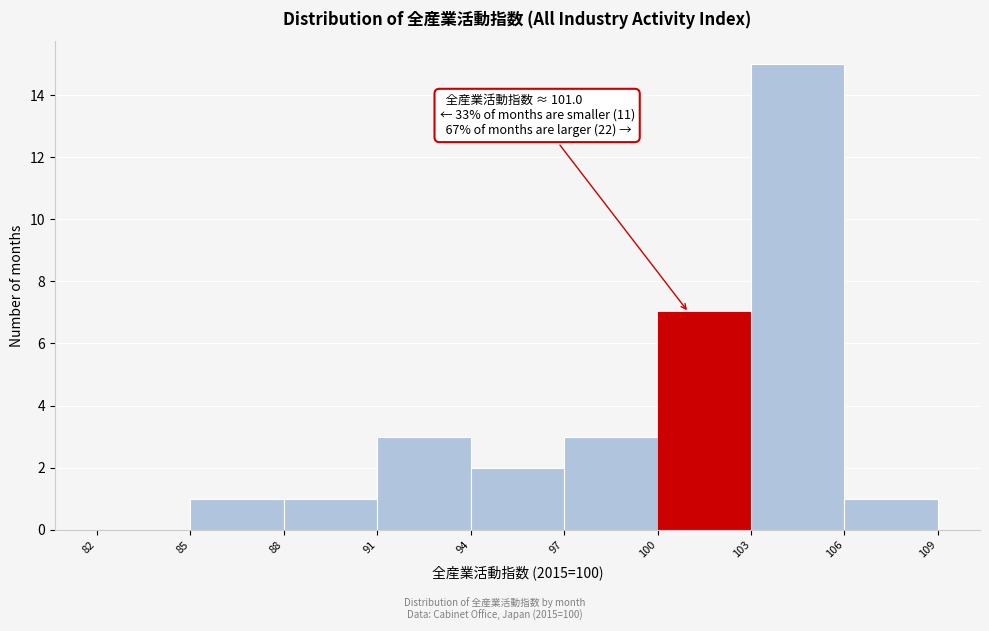

Over which range of the x-axis is the bar tallest?

103 to 106